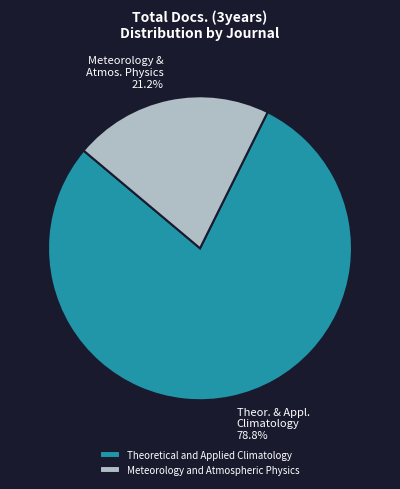

Combined, do Meteorology and Atmospheric Physics and Theoretical and Applied Climatology account for over 50%?

Yes